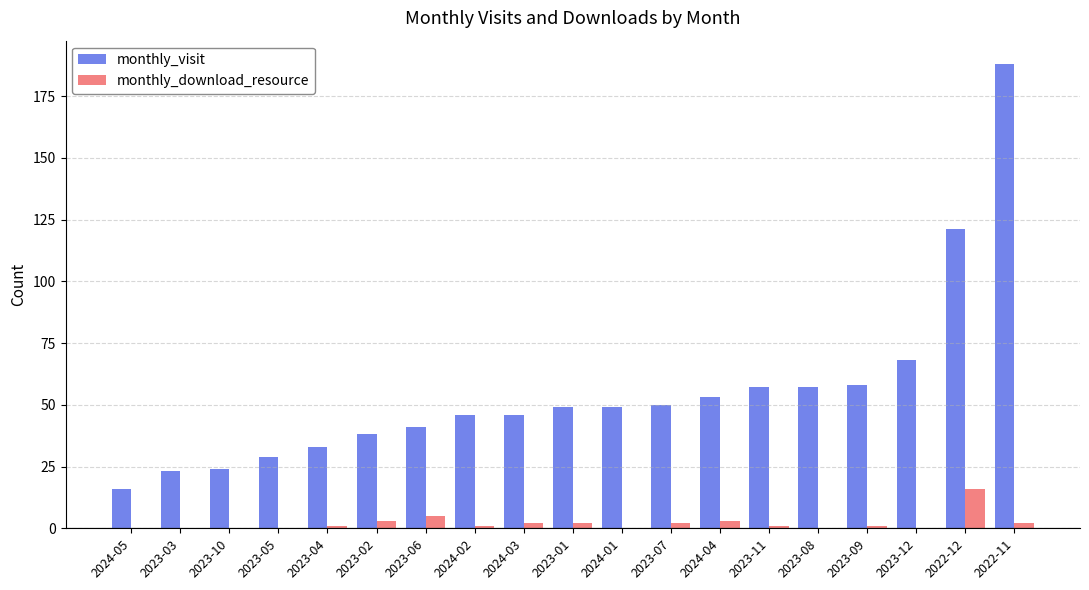

Which series has the largest total across all categories?

monthly_visit